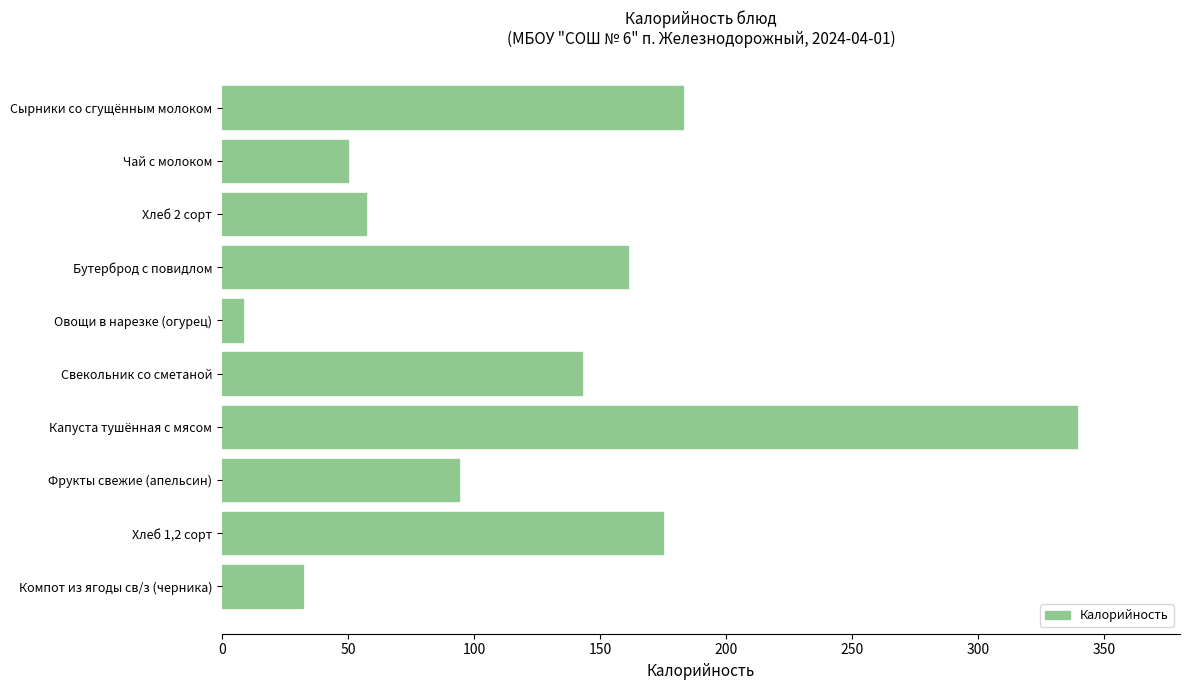

Reading top to bottom, transcribe all the data shown in this chart.

Сырники со сгущённым молоком=183.0	Чай с молоком=50.0	Хлеб 2 сорт=57.0	Бутерброд с повидлом=161.0	Овощи в нарезке (огурец)=8.5	Свекольник со сметаной=143.0	Капуста тушённая с мясом=339.4	Фрукты свежие (апельсин)=94.0	Хлеб 1,2 сорт=175.0	Компот из ягоды св/з (черника)=32.0